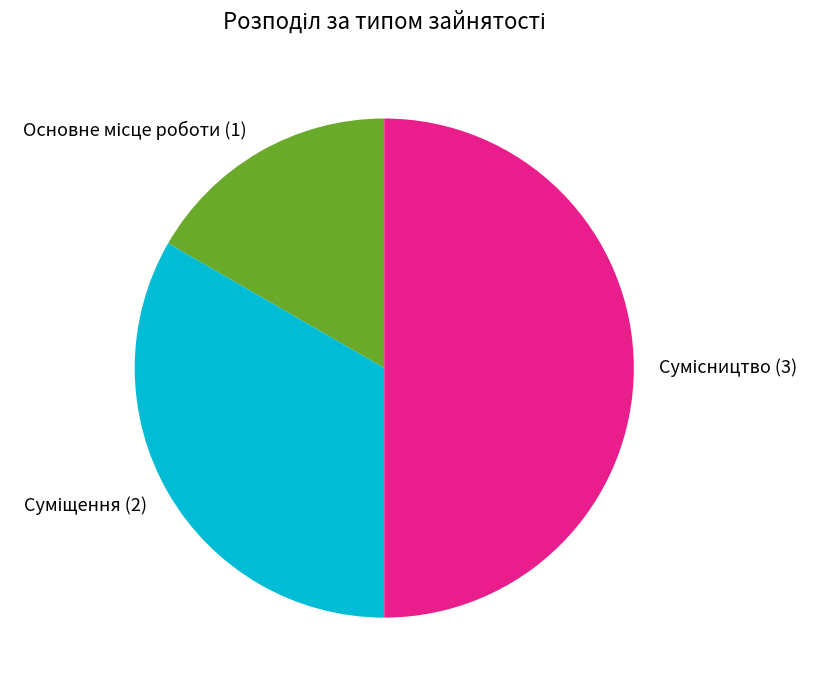

Does Сумісництво account for over 50% of the chart?

No